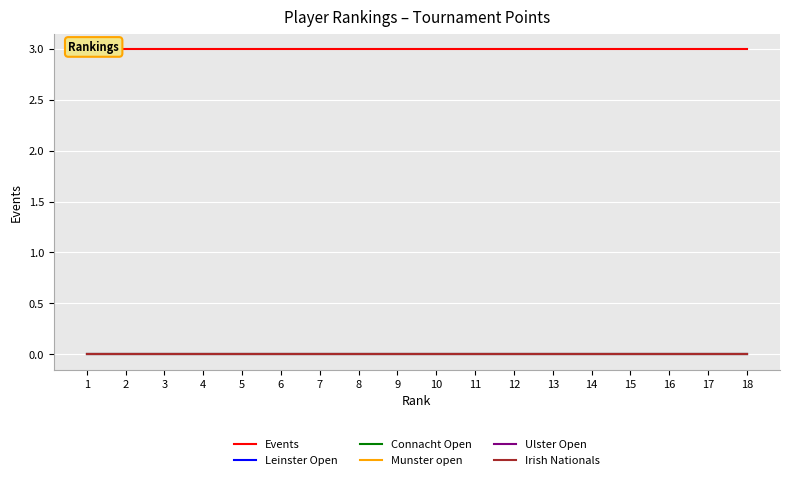

How many lines are shown in the chart?

6